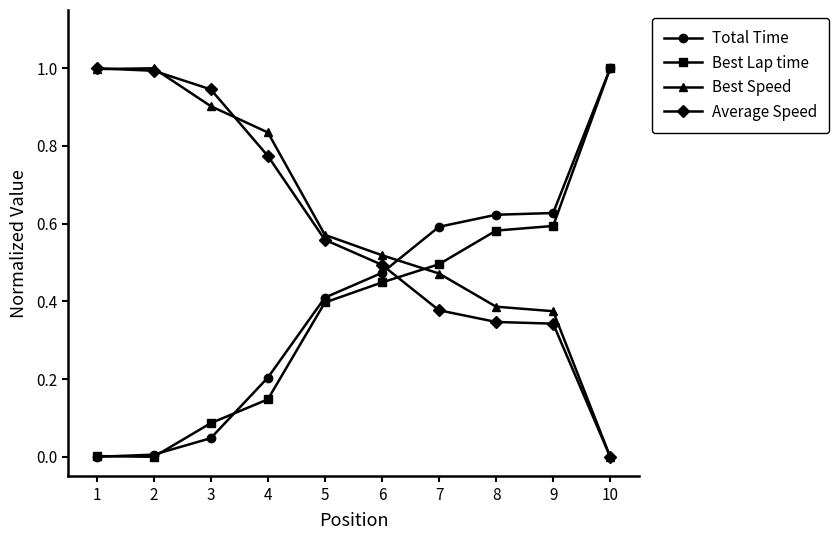

The Best Lap time series shows 1.0 at 8. True or false?

False